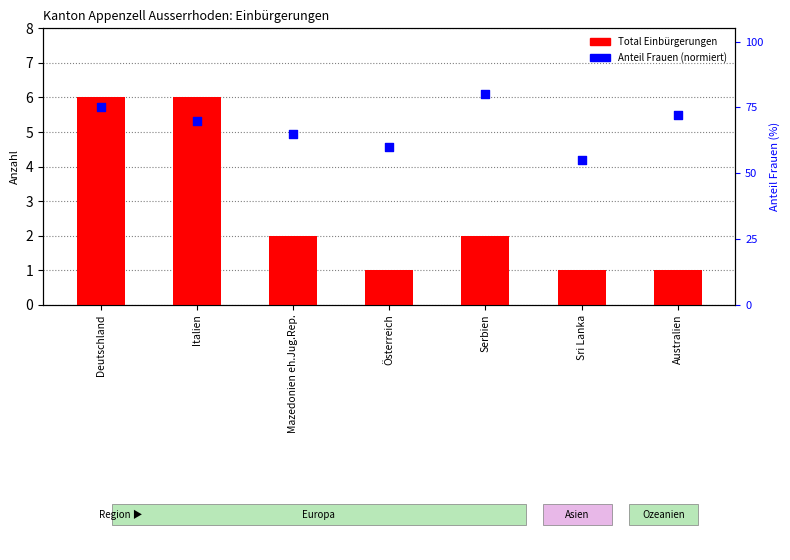

At how many categories does at least one series exceed 5?

2